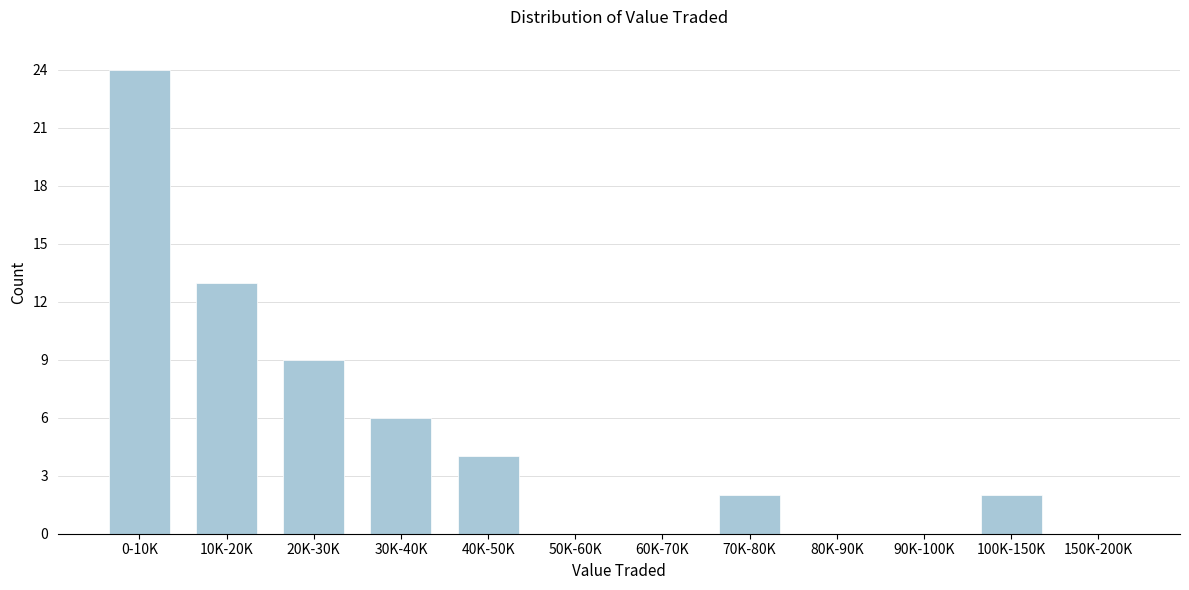

Reading right to left, transcribe all the data shown in this chart.

150K-200K=0	100K-150K=2	90K-100K=0	80K-90K=0	70K-80K=2	60K-70K=0	50K-60K=0	40K-50K=4	30K-40K=6	20K-30K=9	10K-20K=13	0-10K=24